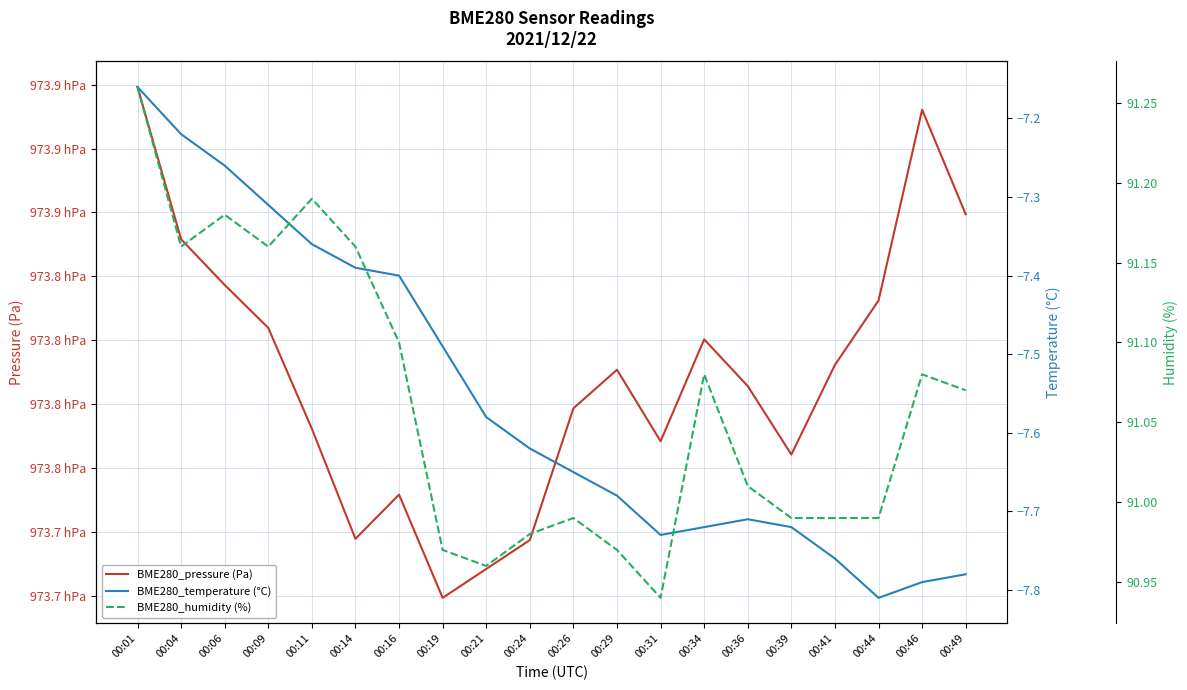

True or false: BME280_temperature (°C) and BME280_humidity (%) cross at least once.

False